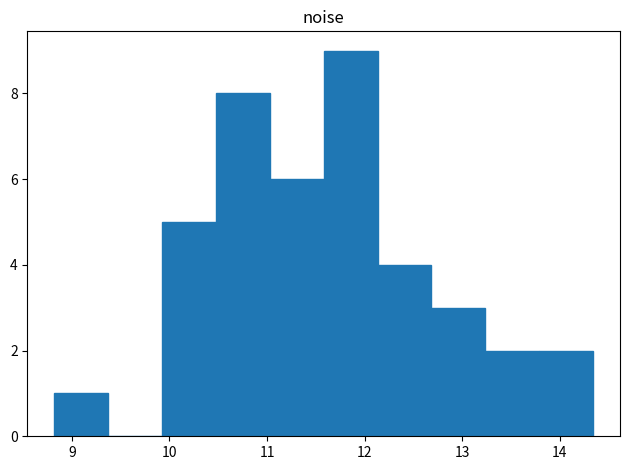

Reading left to right, list every bar in this chart as the range it spans on the x-axis followed by its height. Neither the bar edges nor the heights are printed on the chart, so give them approximately, as read against the axes.

8.8 to 9.4: 1
9.4 to 9.9: 0
9.9 to 10.5: 5
10.5 to 11.0: 8
11.0 to 11.6: 6
11.6 to 12.1: 9
12.1 to 12.7: 4
12.7 to 13.2: 3
13.2 to 13.8: 2
13.8 to 14.3: 2